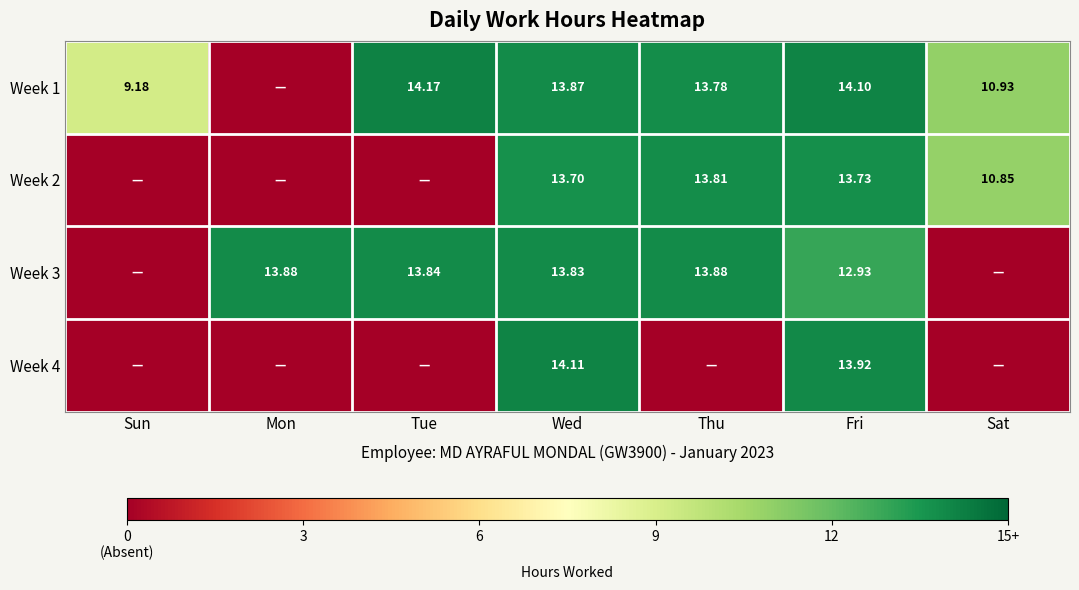

Which category has the highest value across all series?

Tue